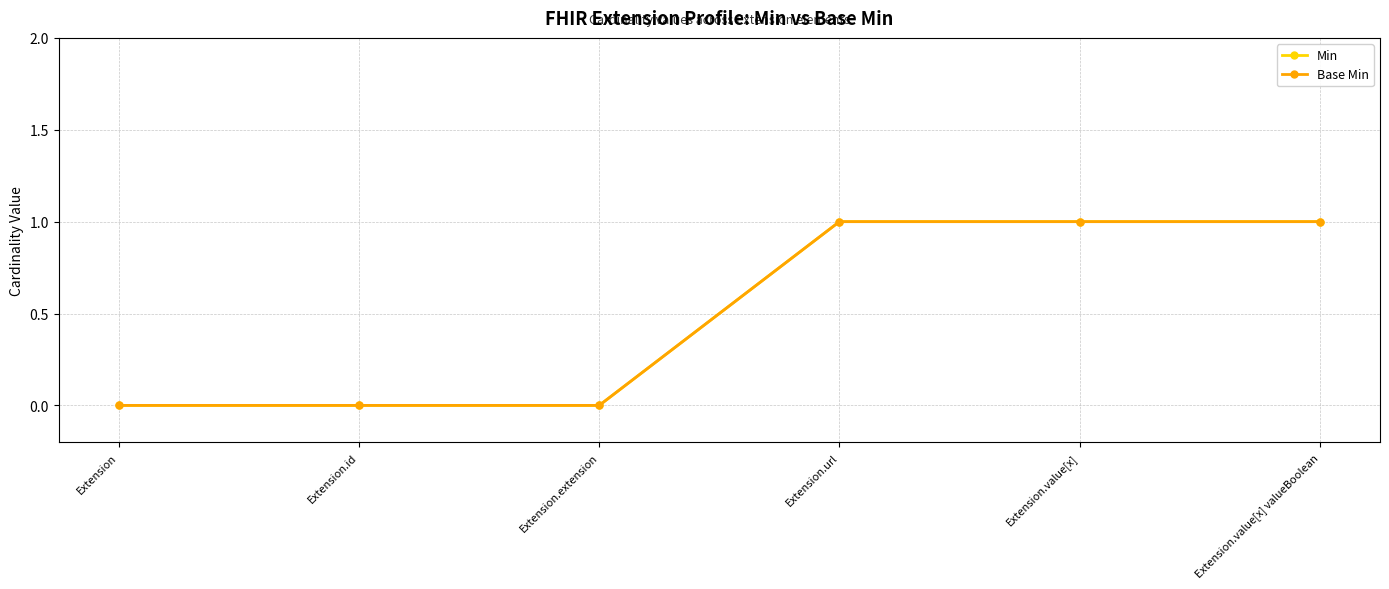

Does the chart display data point markers on the line(s)?

Yes